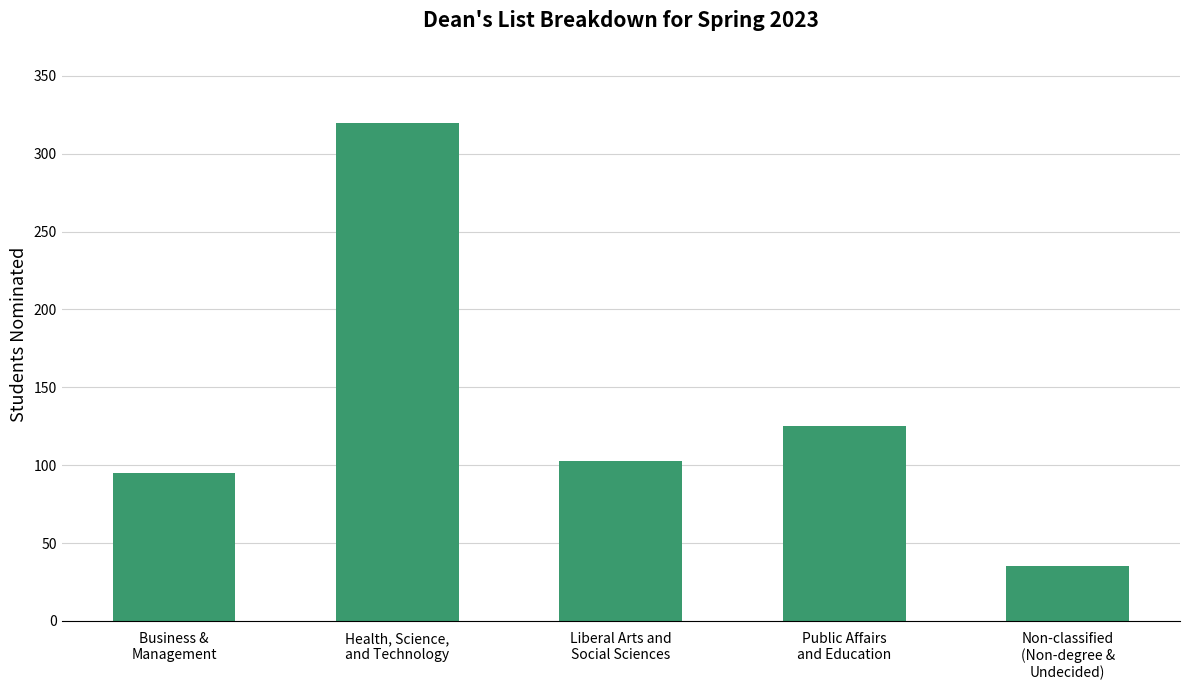

What is the ratio of the value at Public Affairs
and Education to the value at Health, Science,
and Technology?

0.4